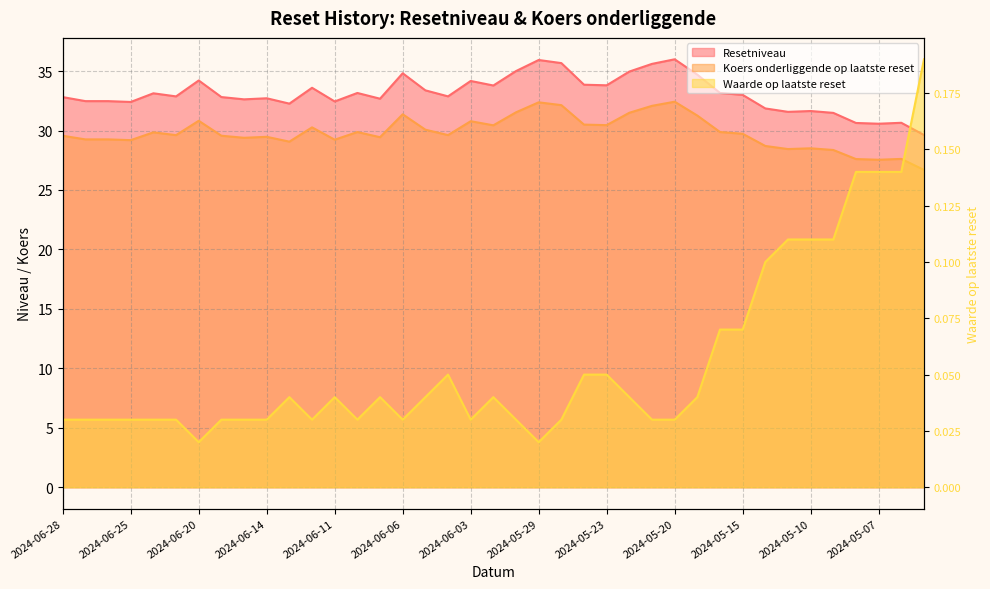

Reading right to left, transcribe all the data shown in this chart.

Resetniveau: 29.6	30.7	30.6	30.6	31.5	31.6	31.6	31.9	33.0	33.2	34.7	36.0	35.6	35.0	33.8	33.9	35.7	35.9	35.0	33.8	34.2	32.9	33.4	34.8	32.7	33.2	32.4	33.6	32.3	32.7	32.6	32.8	34.2	32.9	33.1	32.4	32.5	32.5	32.8
Koers onderliggende op laatste reset: 26.7	27.6	27.5	27.6	28.4	28.5	28.4	28.7	29.7	29.9	31.3	32.4	32.1	31.5	30.5	30.5	32.1	32.4	31.5	30.4	30.8	29.6	30.1	31.4	29.4	29.9	29.2	30.3	29.1	29.5	29.4	29.6	30.8	29.6	29.8	29.2	29.3	29.3	29.6
Waarde op laatste reset: 0.2	0.1	0.1	0.1	0.1	0.1	0.1	0.1	0.1	0.1	0.0	0.0	0.0	0.0	0.1	0.1	0.0	0.0	0.0	0.0	0.0	0.1	0.0	0.0	0.0	0.0	0.0	0.0	0.0	0.0	0.0	0.0	0.0	0.0	0.0	0.0	0.0	0.0	0.0